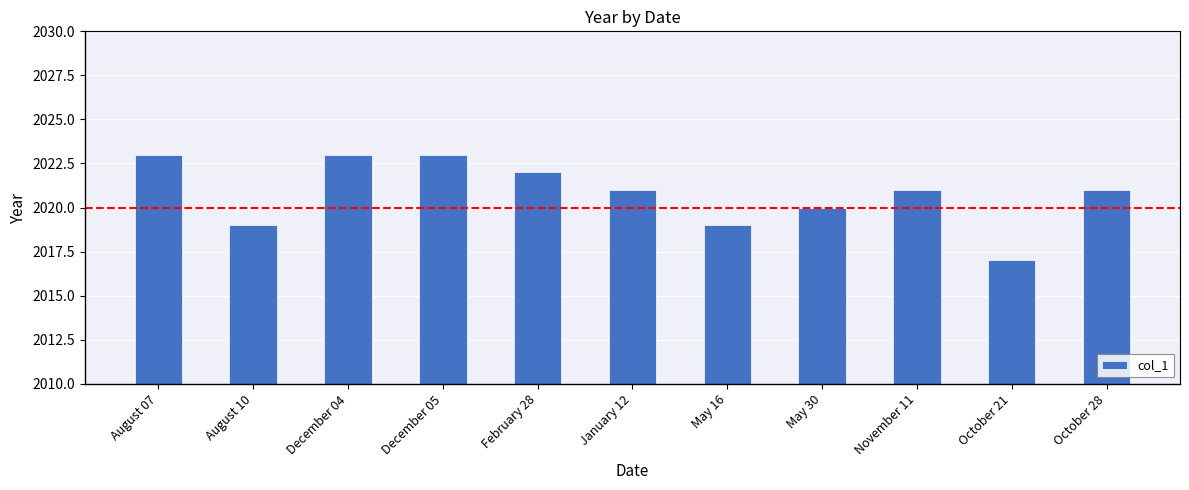

What is the change in value from August 10 to October 28?

+2